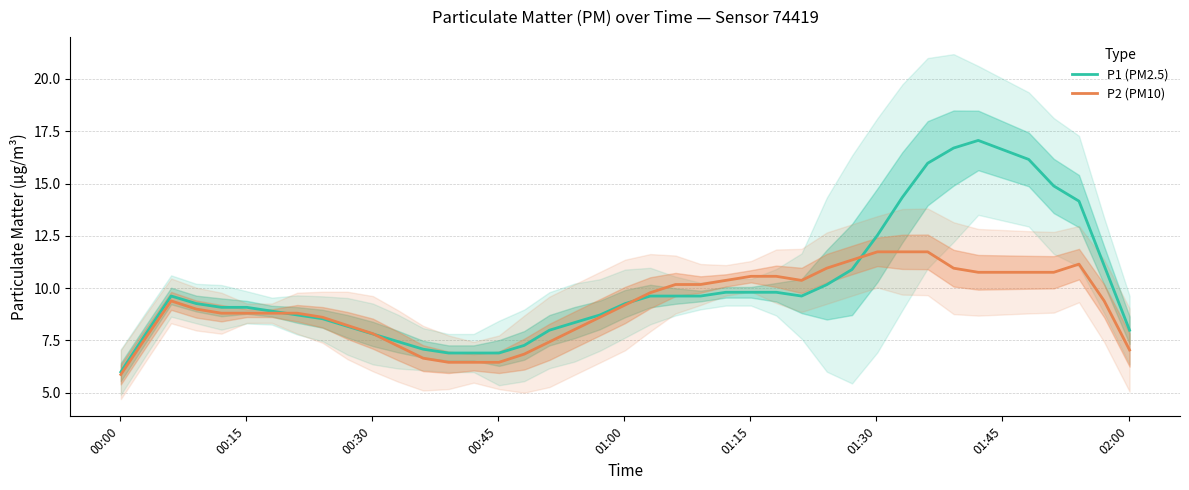

Reading left to right, what are all the values shown in this chart?

P1 (PM2.5): 6.0	7.8	9.6	9.3	9.1	9.1	8.9	8.7	8.5	8.2	7.8	7.4	7.1	6.9	6.9	6.9	7.3	8.0	8.4	8.7	9.3	9.6	9.6	9.6	9.8	9.8	9.8	9.6	10.2	10.9	12.5	14.3	16.0	16.7	17.1	16.2	14.9	14.2	11.1	8.0
P2 (PM10): 5.9	7.6	9.4	9.0	8.8	8.8	8.8	8.8	8.6	8.2	7.8	7.2	6.6	6.5	6.5	6.5	6.8	7.4	8.0	8.6	9.2	9.8	10.2	10.2	10.4	10.6	10.6	10.4	11.0	11.3	11.7	11.7	11.7	11.0	10.8	10.8	10.8	11.1	9.4	7.0